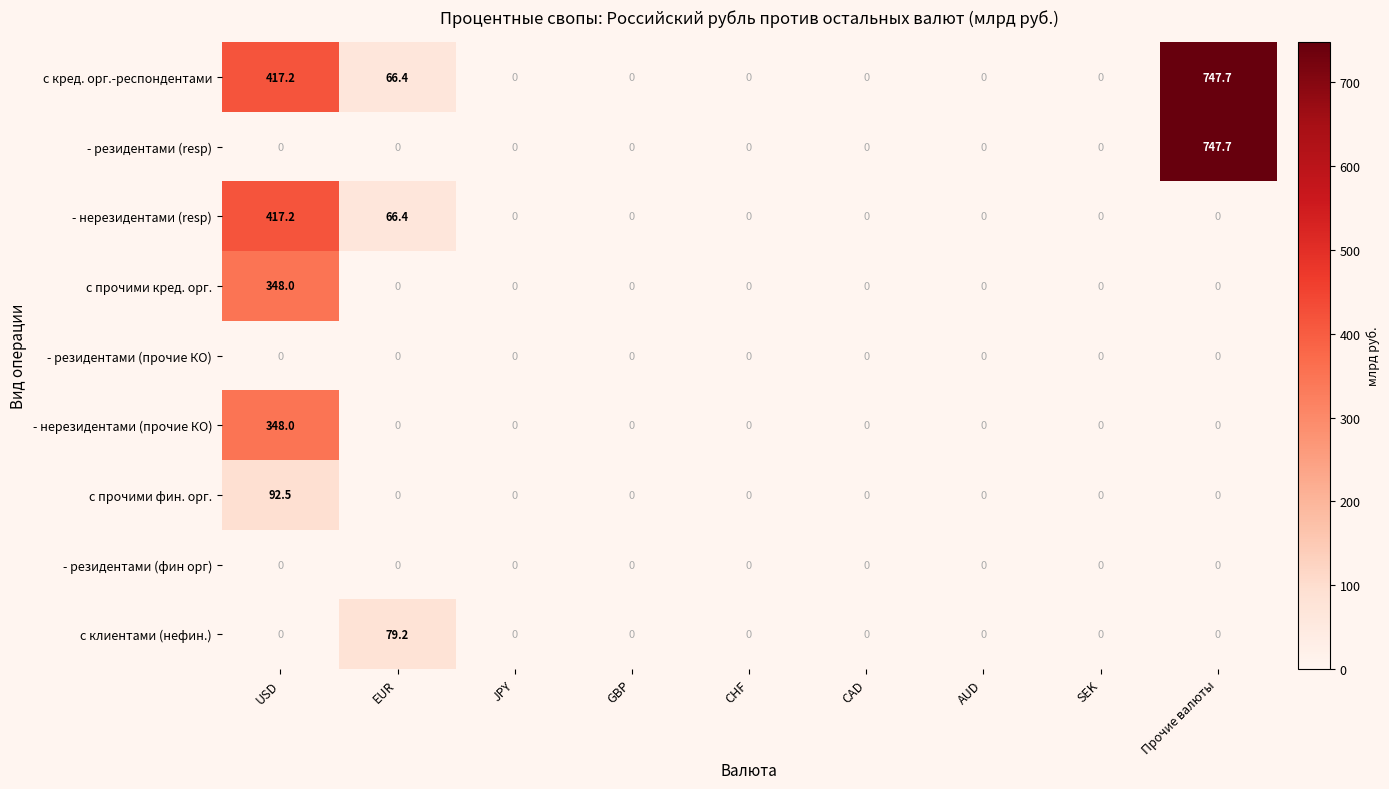

Is it true that - резидентами (resp) equals 0.0 at SEK?

True